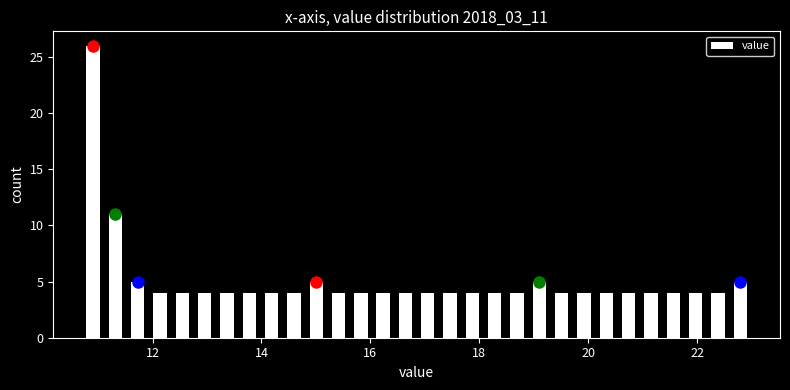

Read against the x-axis, roughly where is the centre of the tallest bar?

11.0